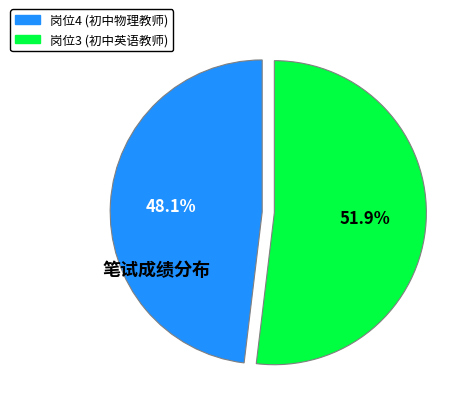

Does any single category account for the majority?

Yes